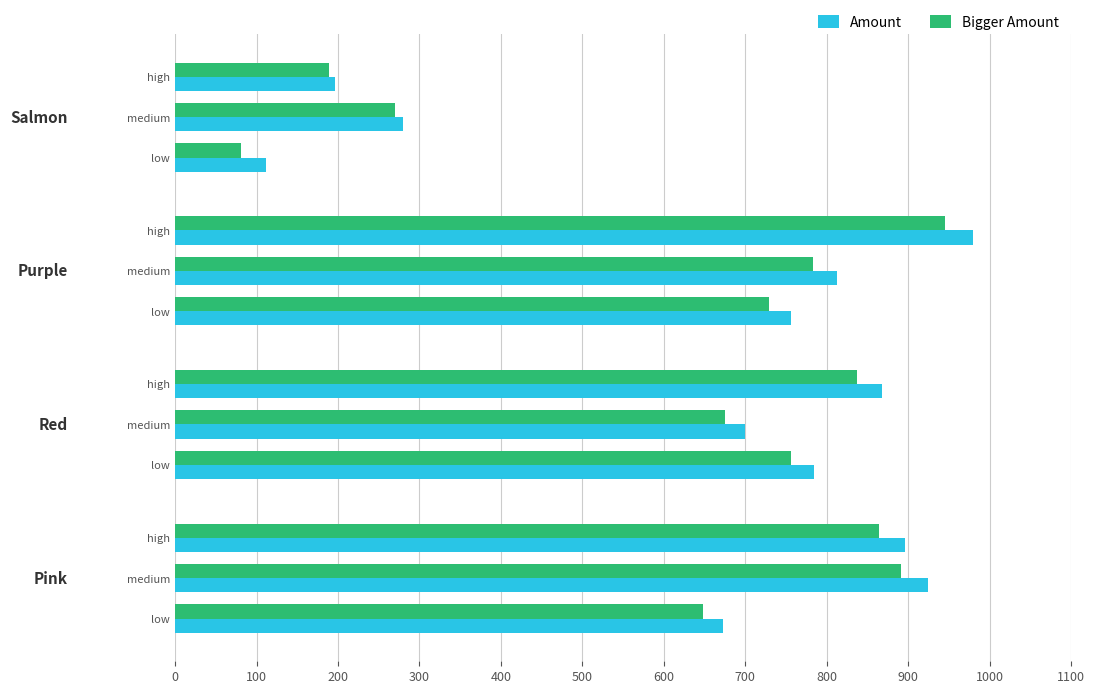

What are all the series names shown in the legend?

Amount, Bigger Amount